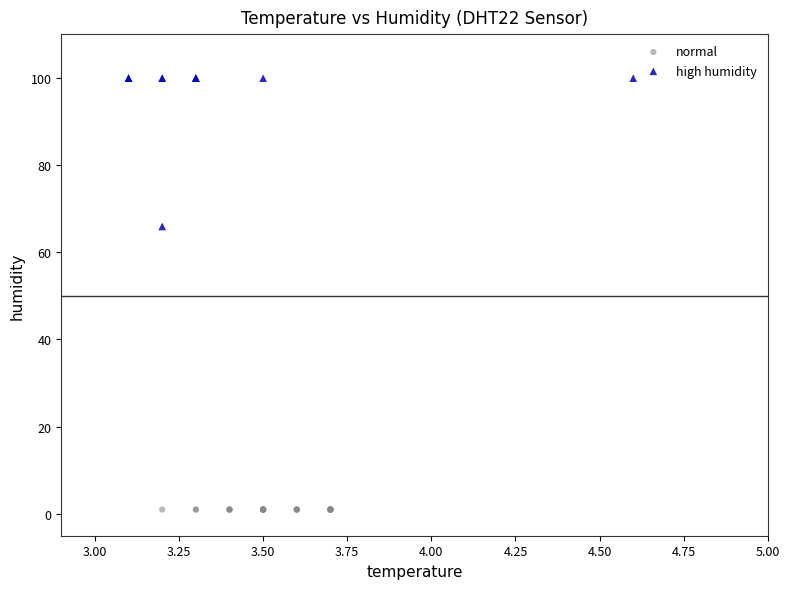

Which series contains the highest Y value?

high humidity